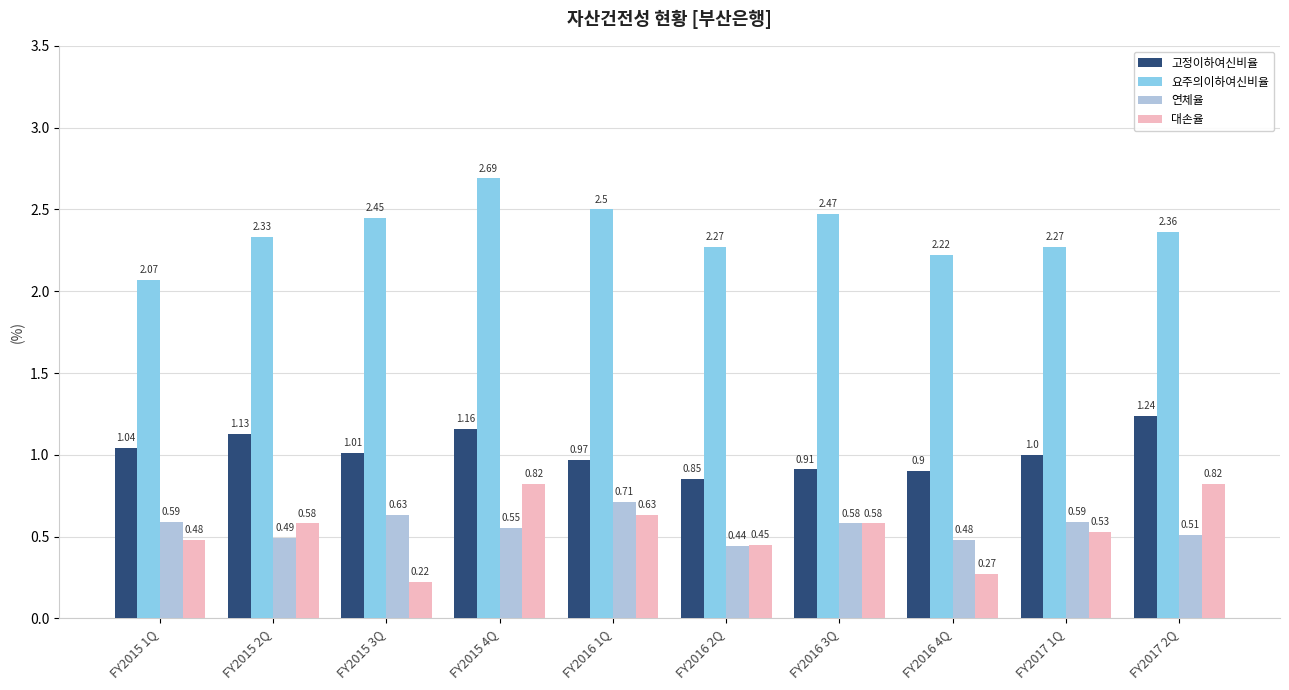

What position from the right is FY2016 4Q?

3